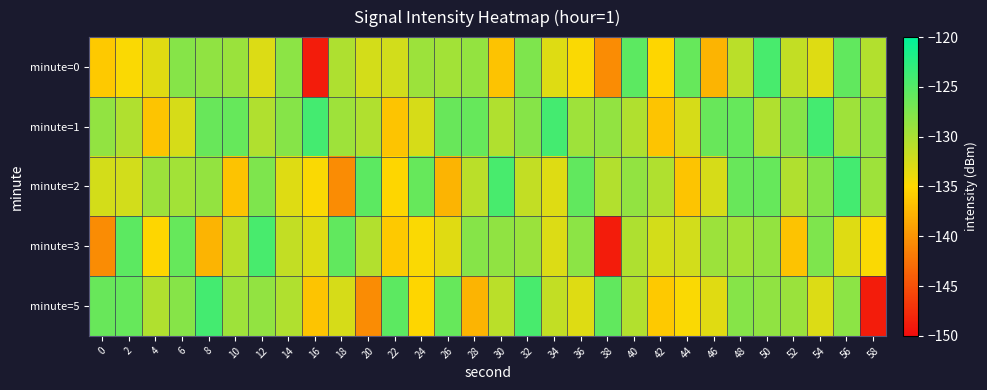

List the series in order of their peak value, lowest first.

minute=0, minute=3, minute=1, minute=2, minute=5